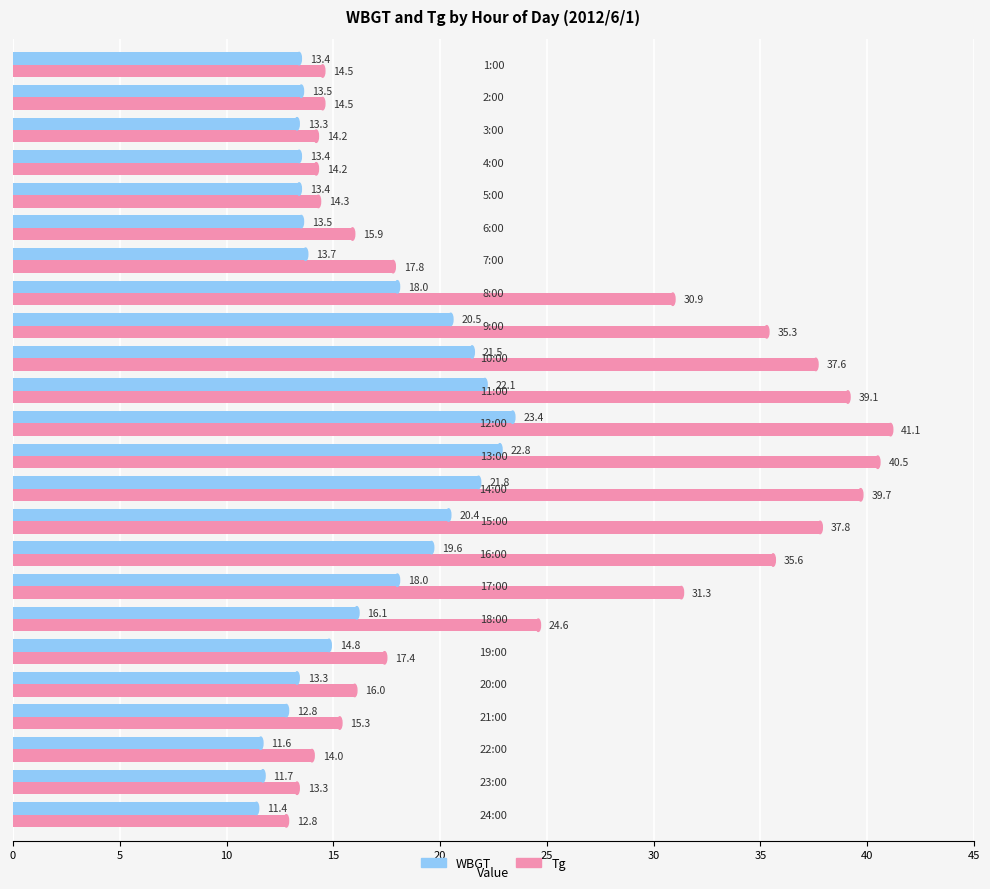

Which series has the largest range (max minus min)?

Tg